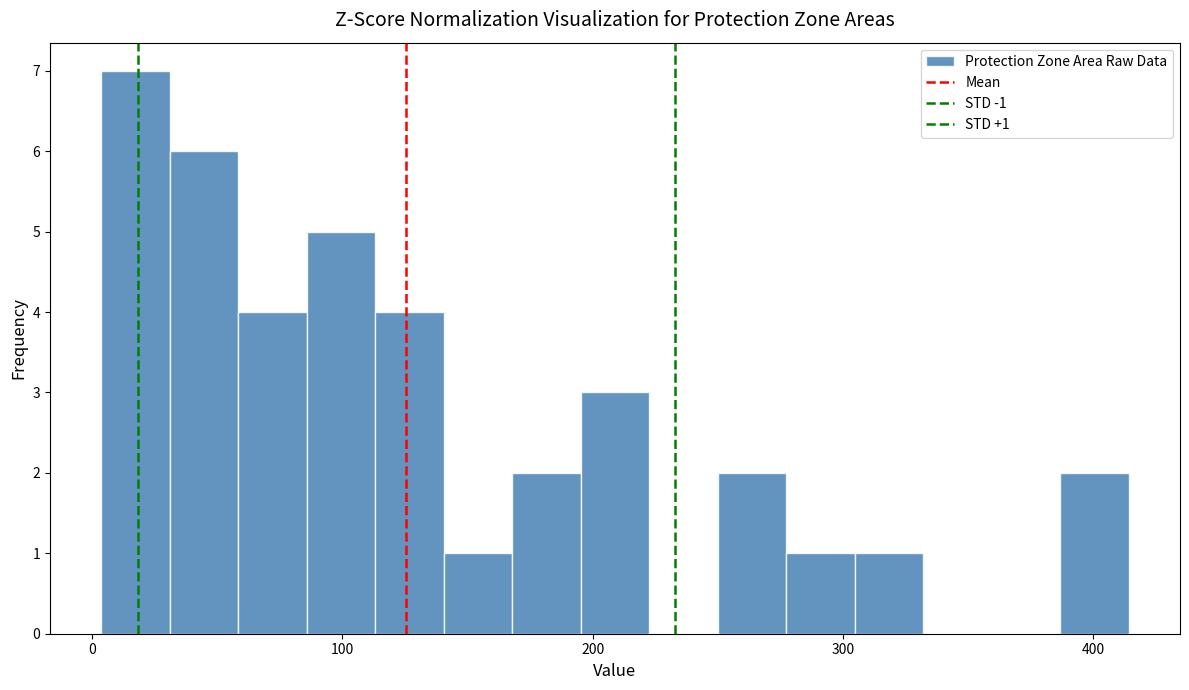

Around what value on the x-axis is the tallest bar? Give the approximate position of its centre, as read against the axis.

20